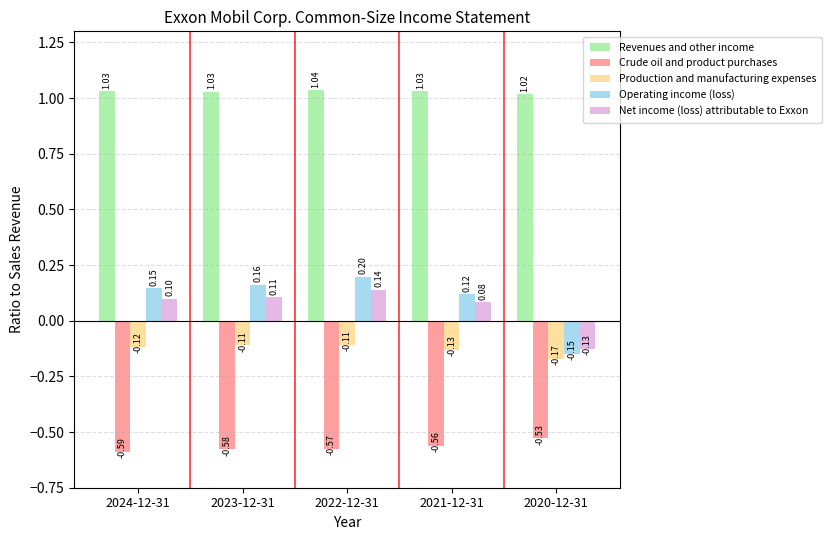

At which label does Revenues and other income reach its minimum?

2020-12-31